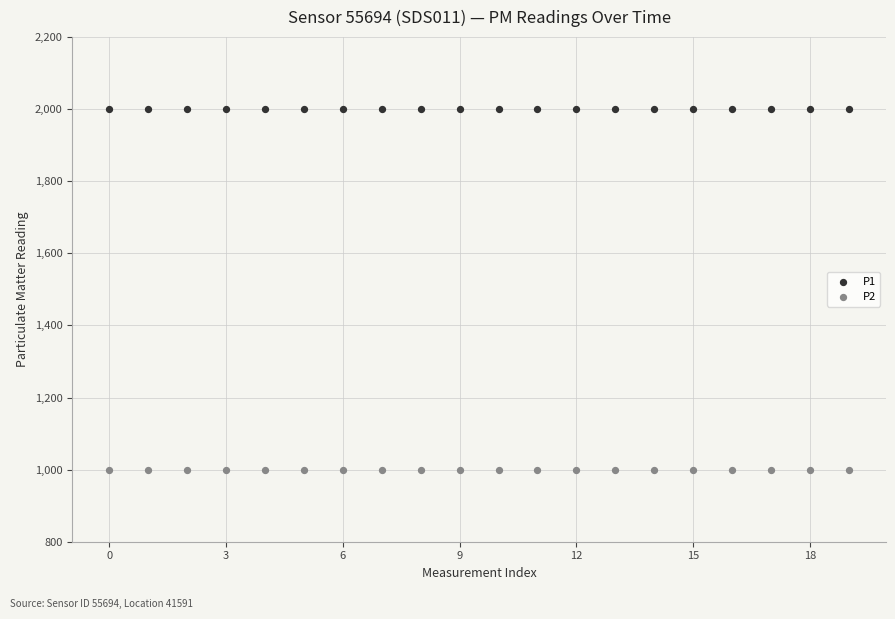

Which series reaches the minimum Y coordinate?

P2